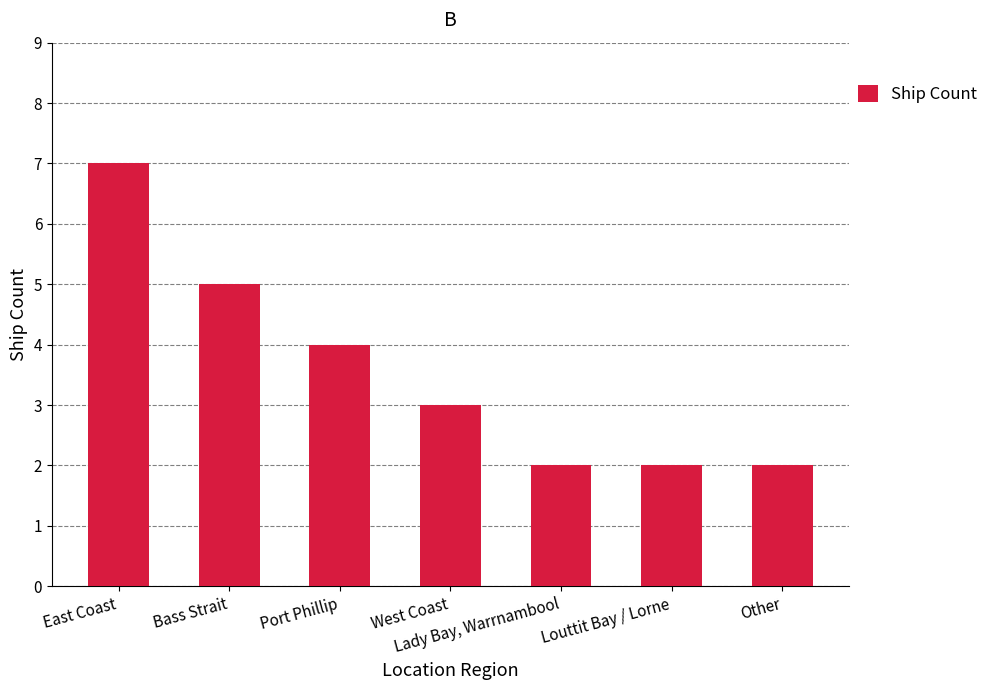

Reading right to left, extract all data points from this chart.

2	2	2	3	4	5	7